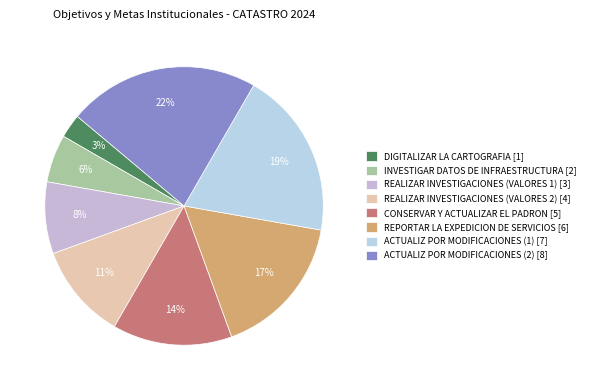

What is the change in value from REALIZAR INVESTIGACIONES (VALORES 2) to CONSERVAR Y ACTUALIZAR EL PADRON?

+1